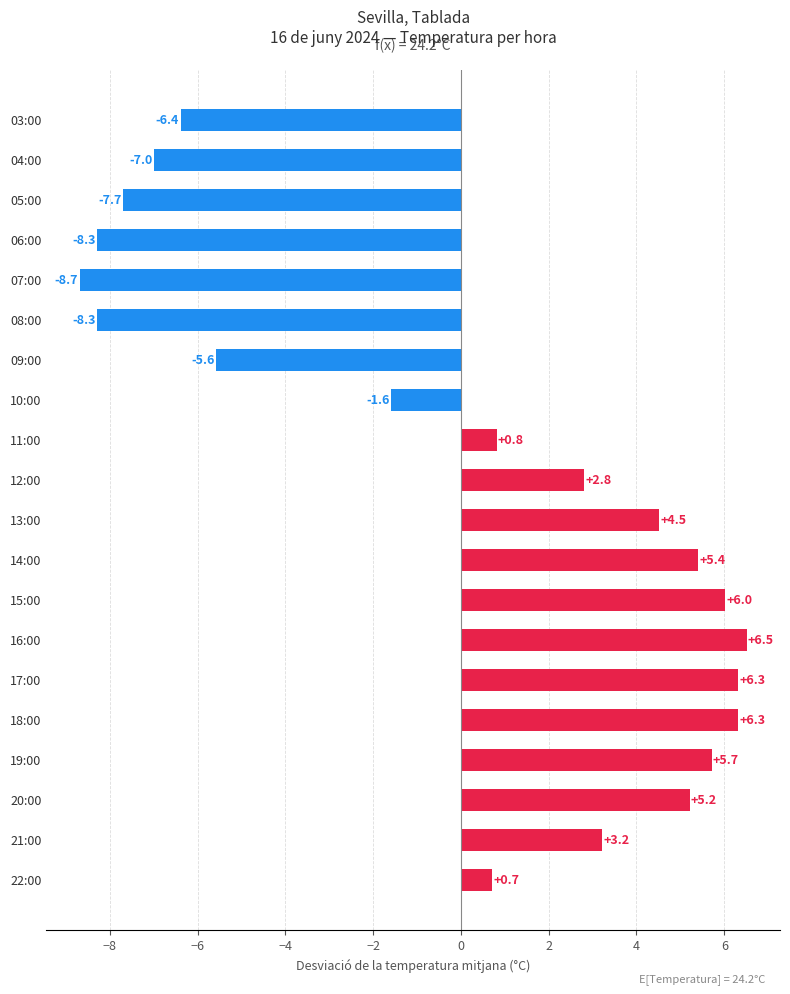

What is the difference between the values at 13:00 and 05:00?

12.2